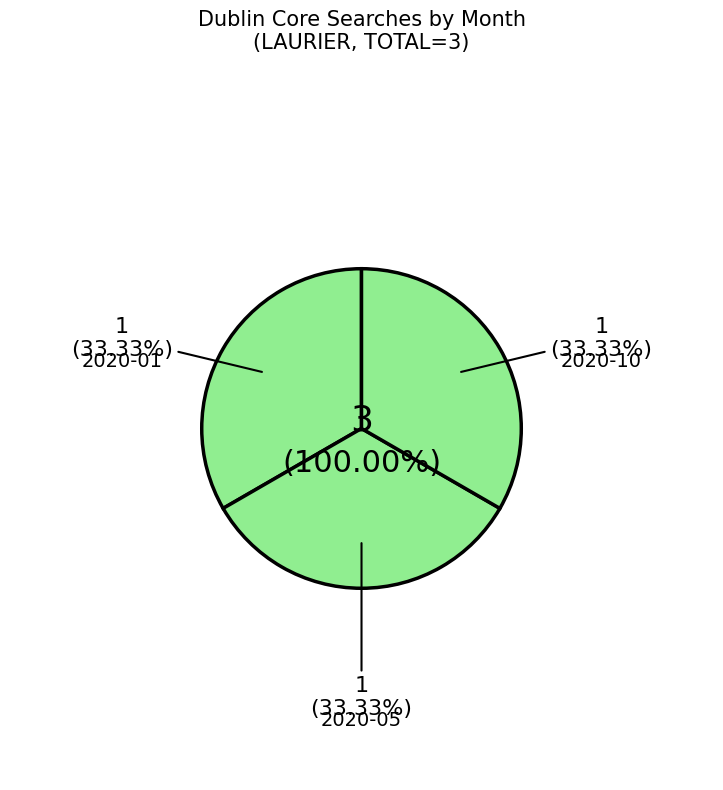

Is there any slice that represents more than half of the pie?

No